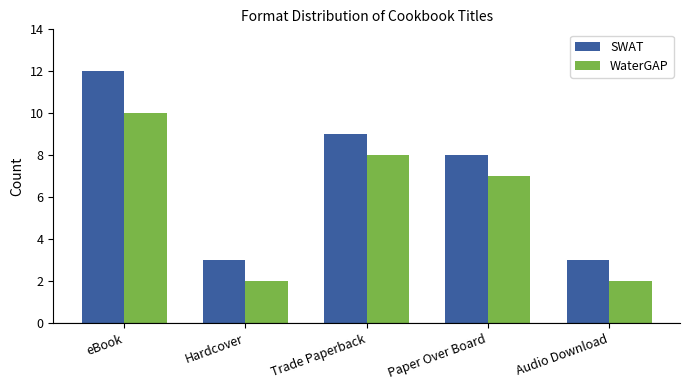

How many WaterGAP values are between 2 and 8?

4